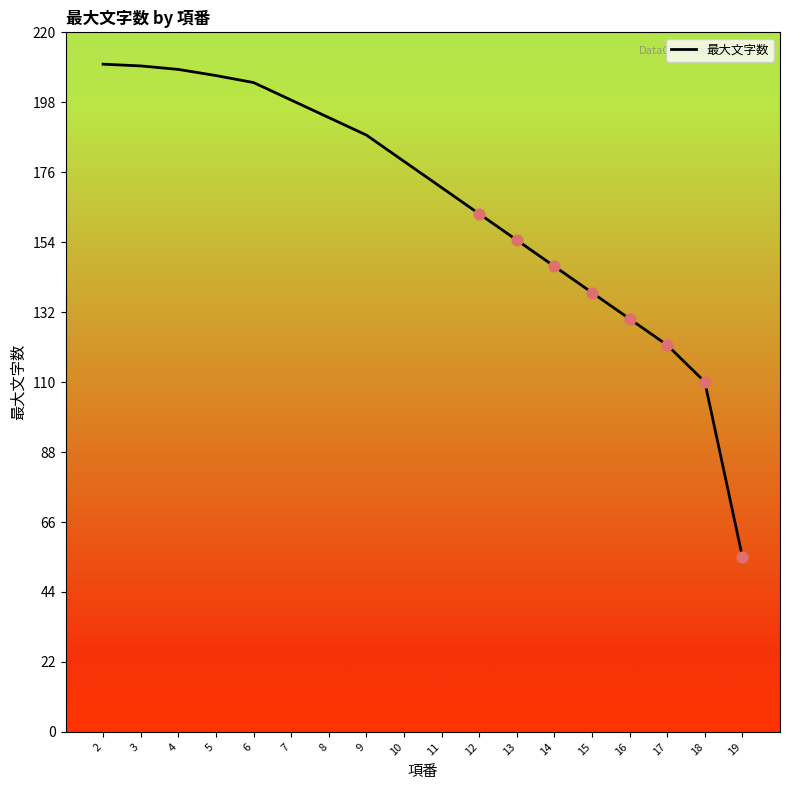

Between 8 and 9, which is larger?

8